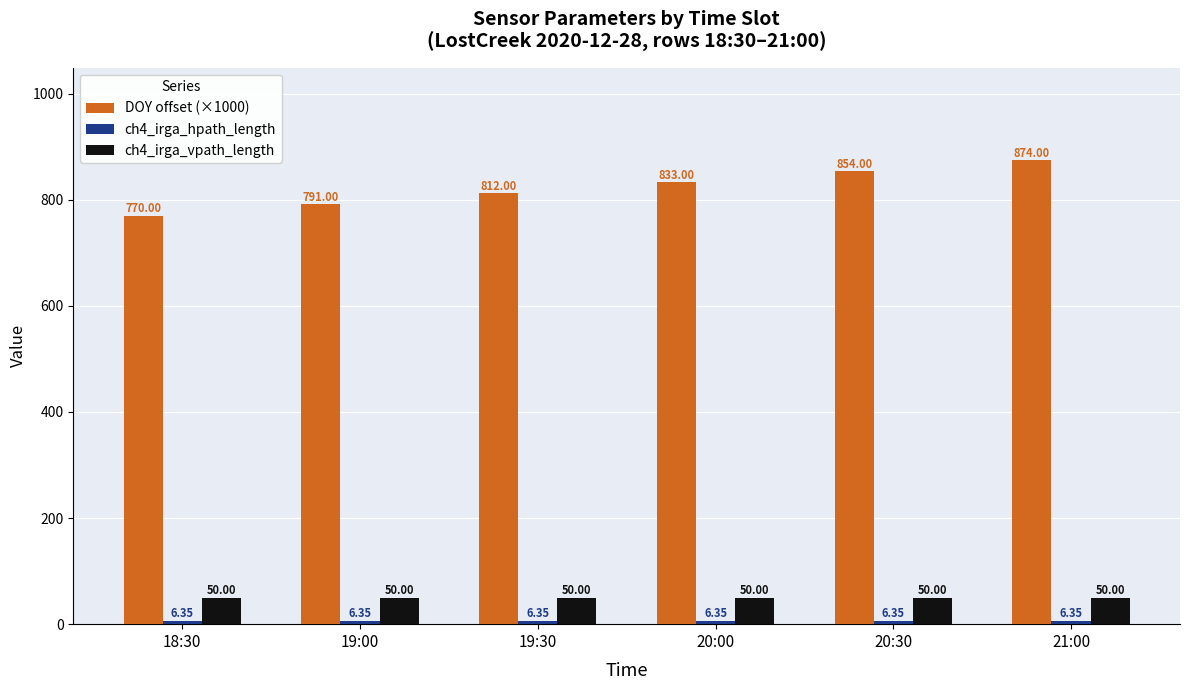

Which series changed the most between 19:00 and 19:30?

DOY offset (×1000)